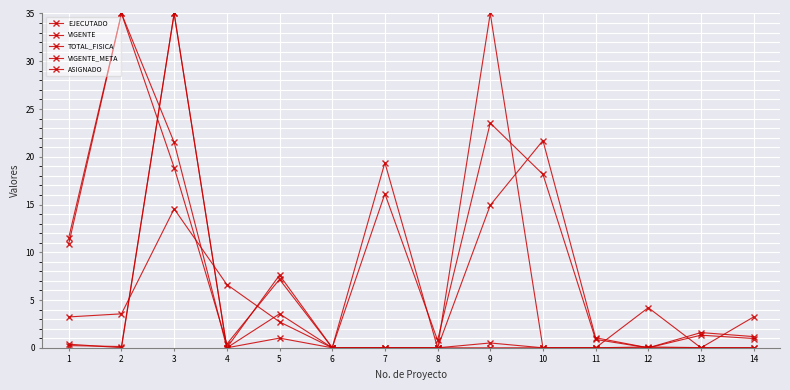

Is the value of VIGENTE_META at 9 greater than the value of VIGENTE at 5?

No